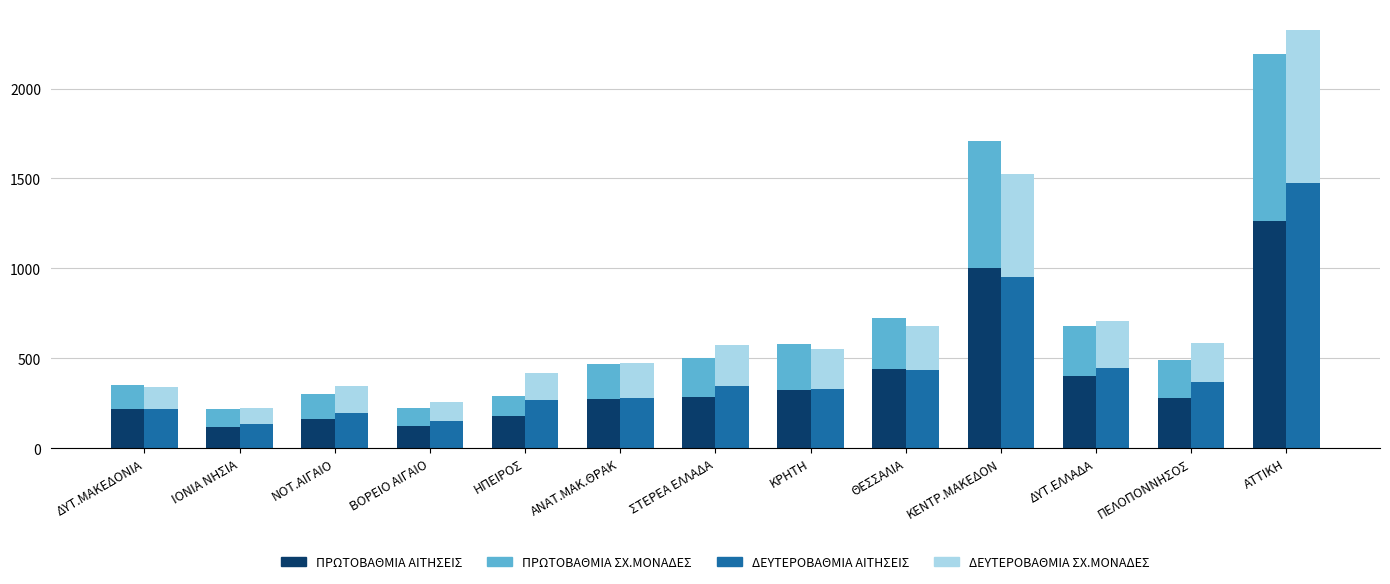

Reading left to right, extract all data points from this chart.

ΠΡΩΤΟΒΑΘΜΙΑ ΑΙΤΗΣΕΙΣ: 216	118	163	122	179	272	286	322	442	1003	403	277	1261
ΠΡΩΤΟΒΑΘΜΙΑ ΣΧ.ΜΟΝΑΔΕΣ: 136	97	138	100	112	198	214	255	280	705	274	215	932
ΔΕΥΤΕΡΟΒΑΘΜΙΑ ΑΙΤΗΣΕΙΣ: 219	136	195	150	268	281	348	329	437	954	445	366	1473
ΔΕΥΤΕΡΟΒΑΘΜΙΑ ΣΧ.ΜΟΝΑΔΕΣ: 123	89	151	107	148	192	224	220	243	572	264	220	853